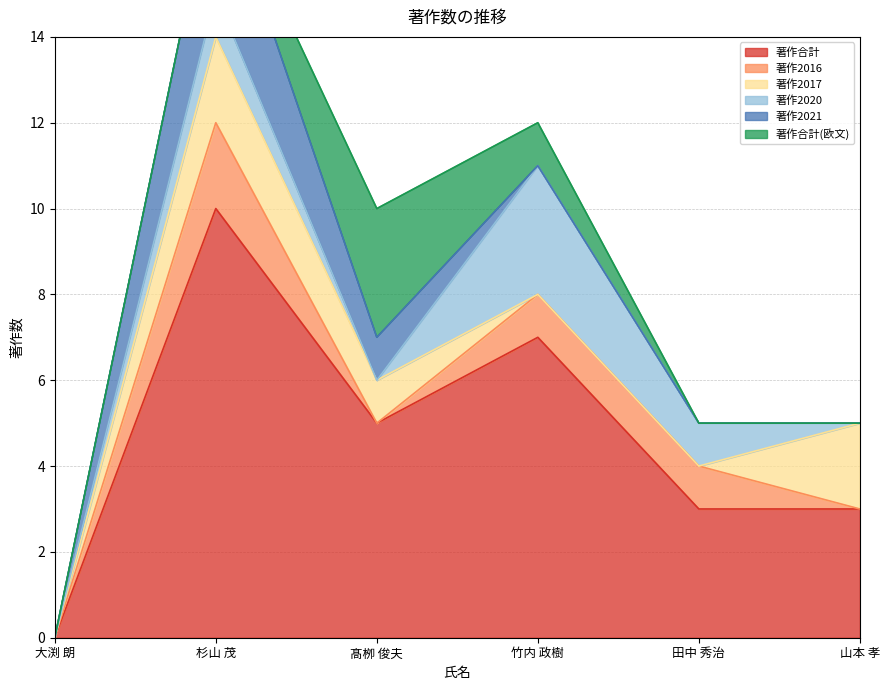

What is the total value across all series at 田中 秀治?

5